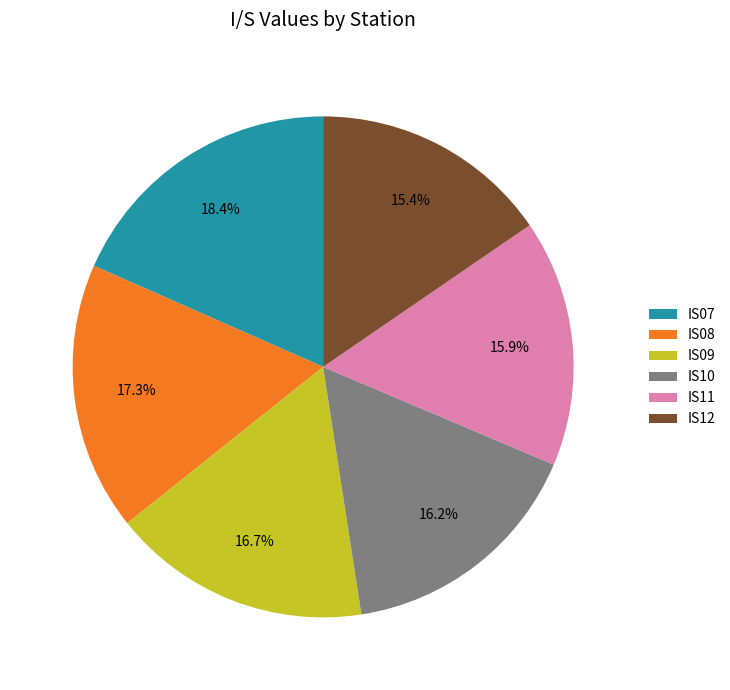

Is there any slice that represents more than half of the pie?

No